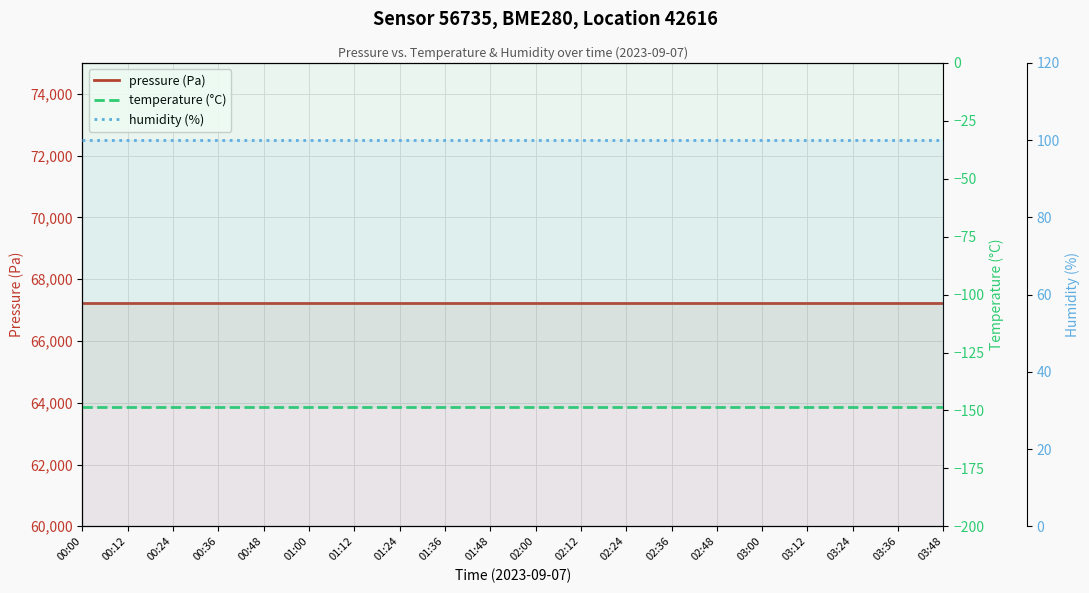

True or false: temperature (°C) has more than 0 interior local peaks.

False